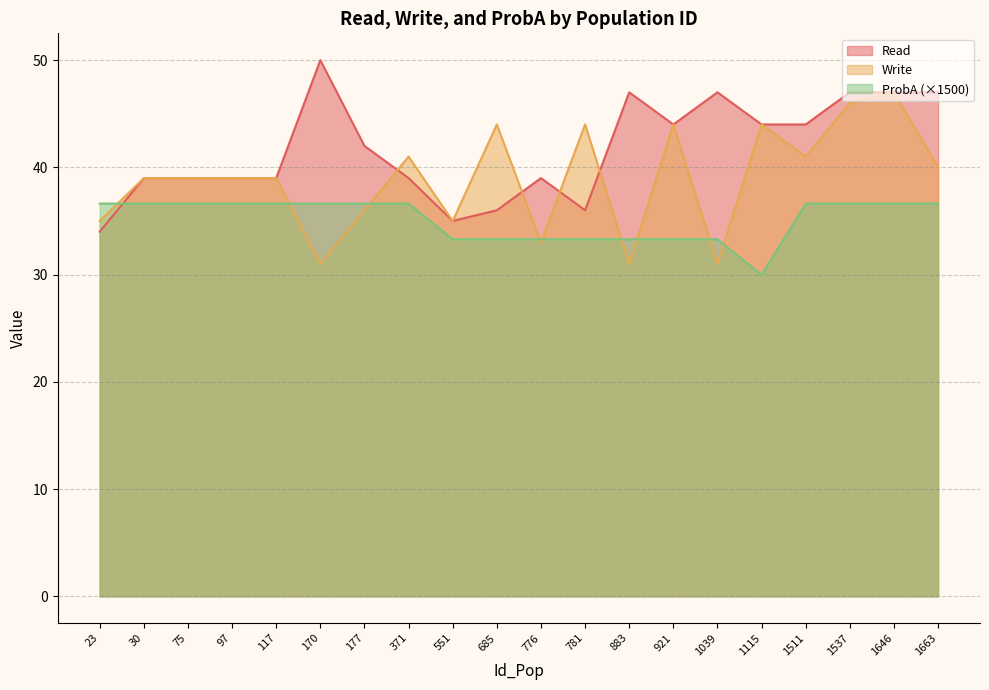

Which series changed the most between 30 and 1663?

Read